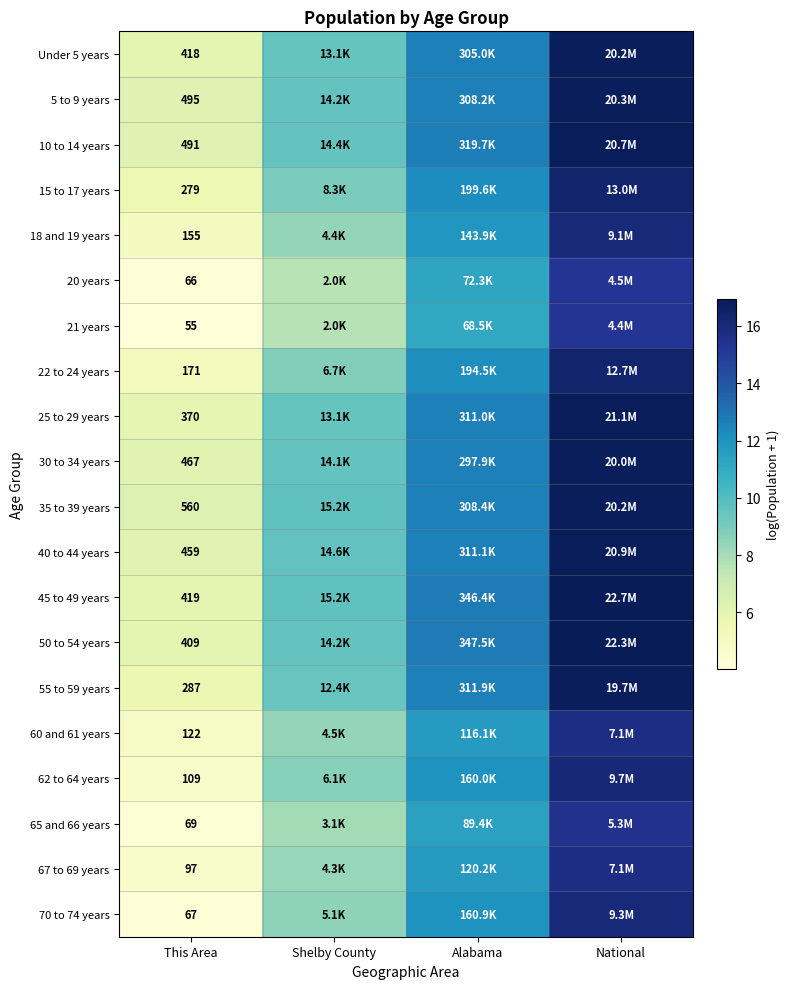

What is the minimum value shown in the chart?

4.0